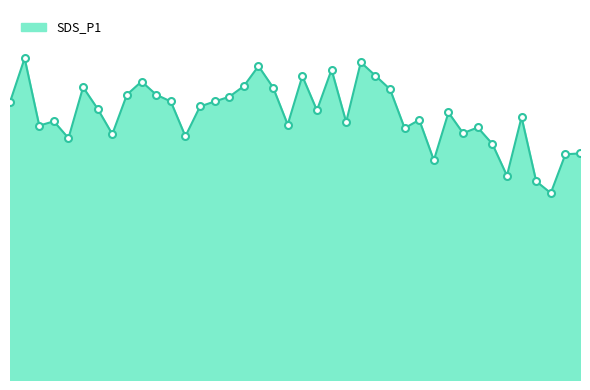

Does the chart have visible grid lines?

No